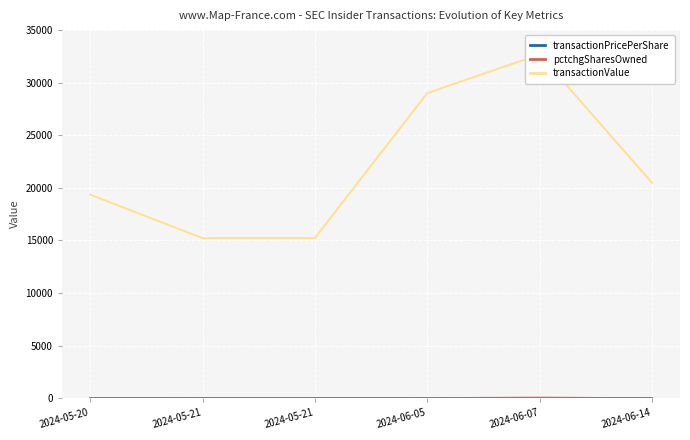

What is the label of the 6th point from the left?

2024-06-14